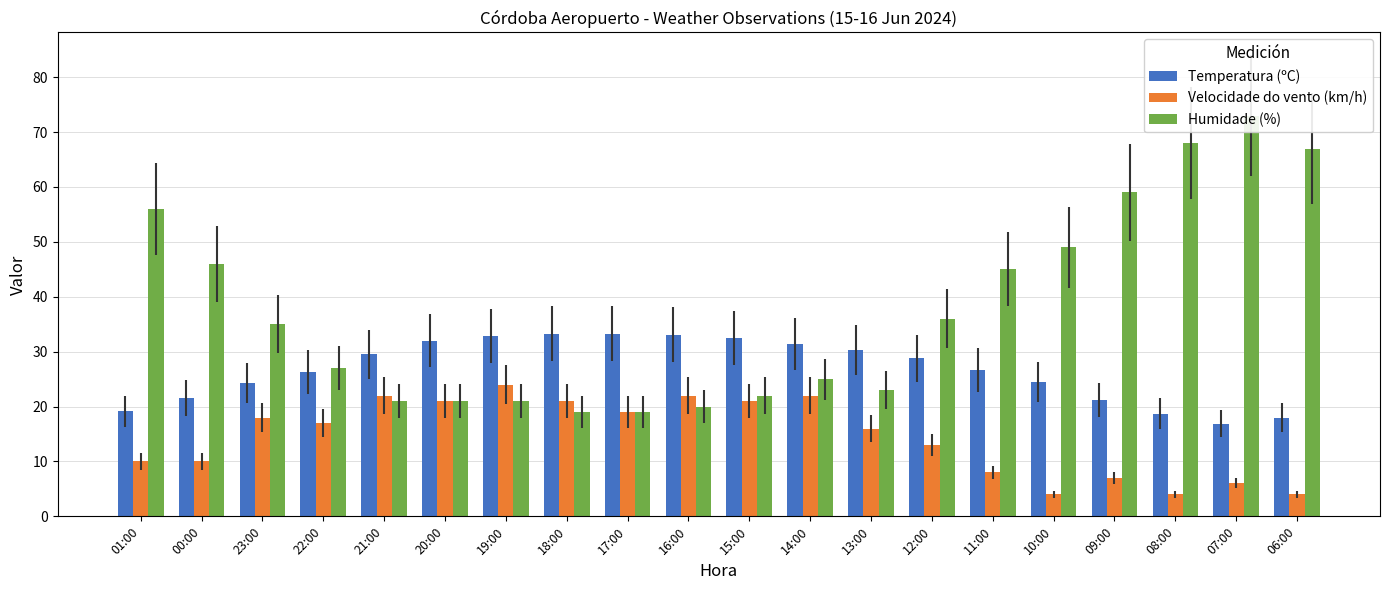

Is it true that Temperatura (ºC) equals 31.7 at 00:00?

False